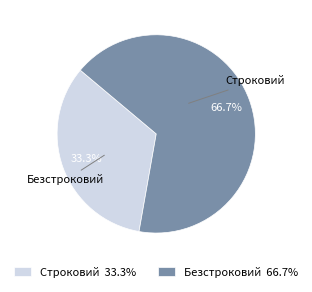

What portion of the pie excludes Безстроковий?

33.3%